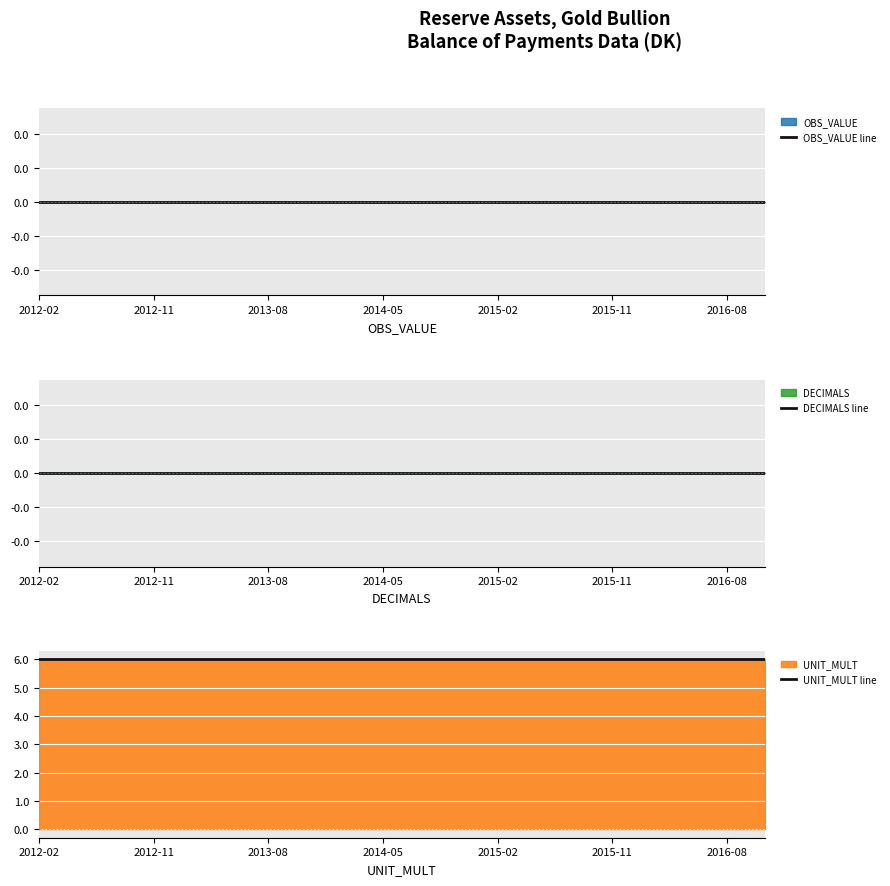

Reading left to right, what are all the values shown in this chart?

OBS_VALUE line: 0	0	0	0	0	0	0	0	0	0	0	0	0	0	0	0	0	0	0	0
DECIMALS line: 0	0	0	0	0	0	0	0	0	0	0	0	0	0	0	0	0	0	0	0
UNIT_MULT line: 6	6	6	6	6	6	6	6	6	6	6	6	6	6	6	6	6	6	6	6